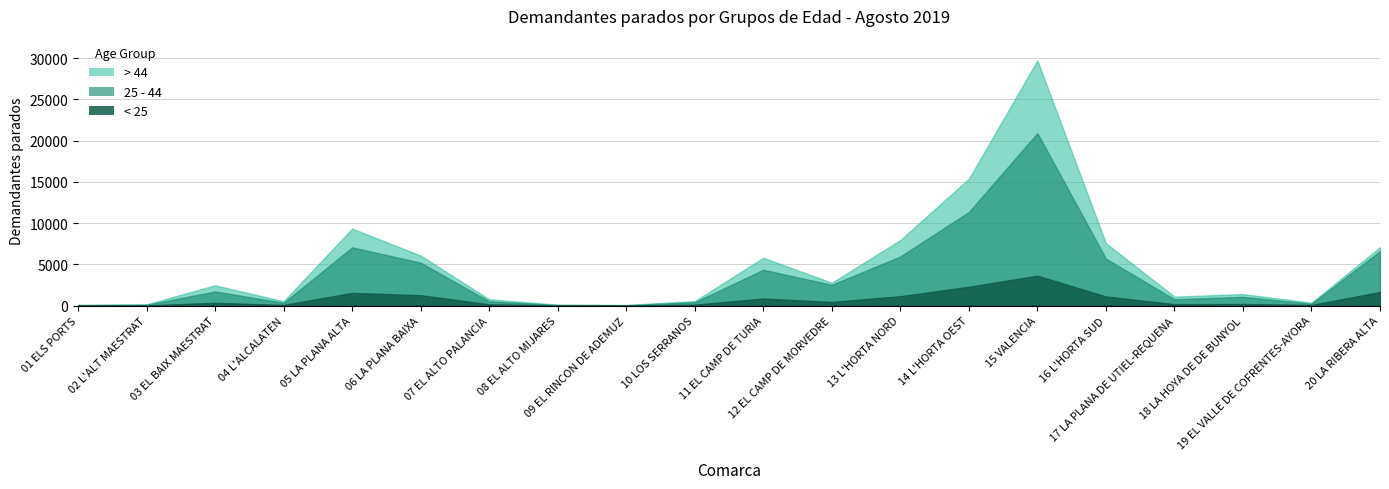

True or false: 25 - 44 has more than 1 points higher than both neighbors.

True